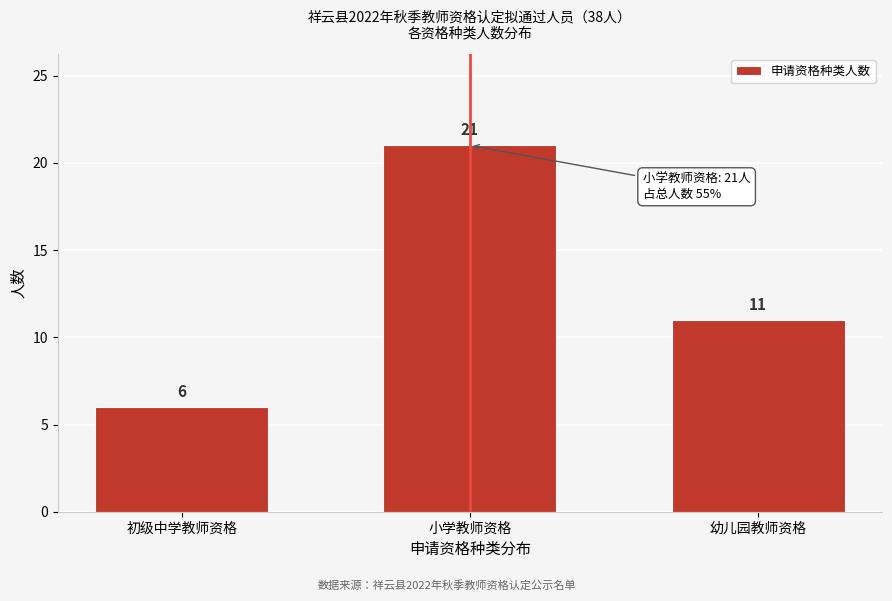

Reading left to right, what are all the values shown in this chart?

初级中学教师资格=6	小学教师资格=21	幼儿园教师资格=11